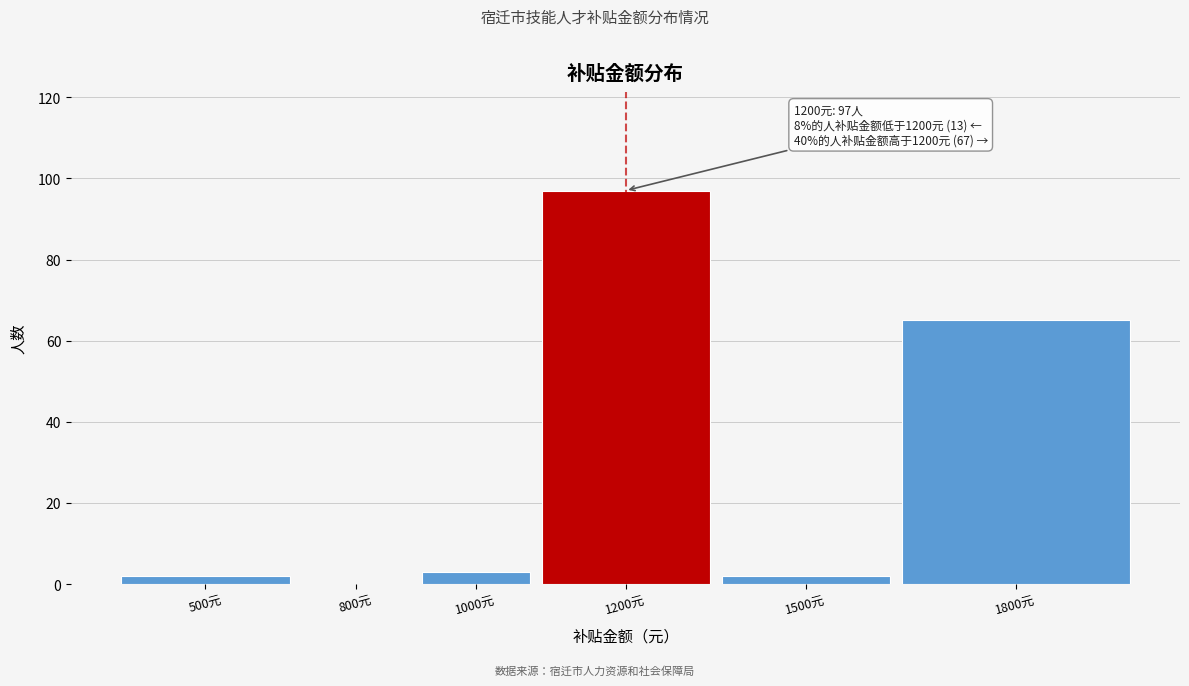

Reading left to right, transcribe all the data shown in this chart.

500元=2	800元=0	1000元=3	1200元=97	1500元=2	1800元=65